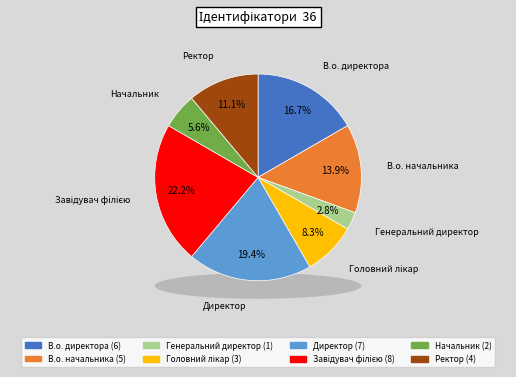

Does any single category account for the majority?

No